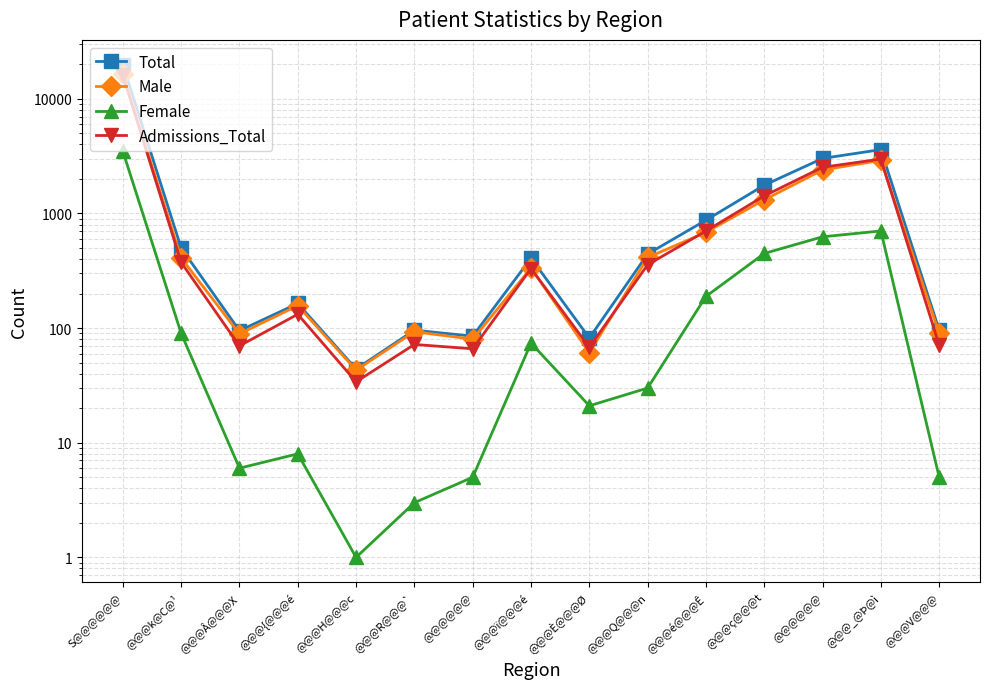

How many data points in Admissions_Total are above 331?

7